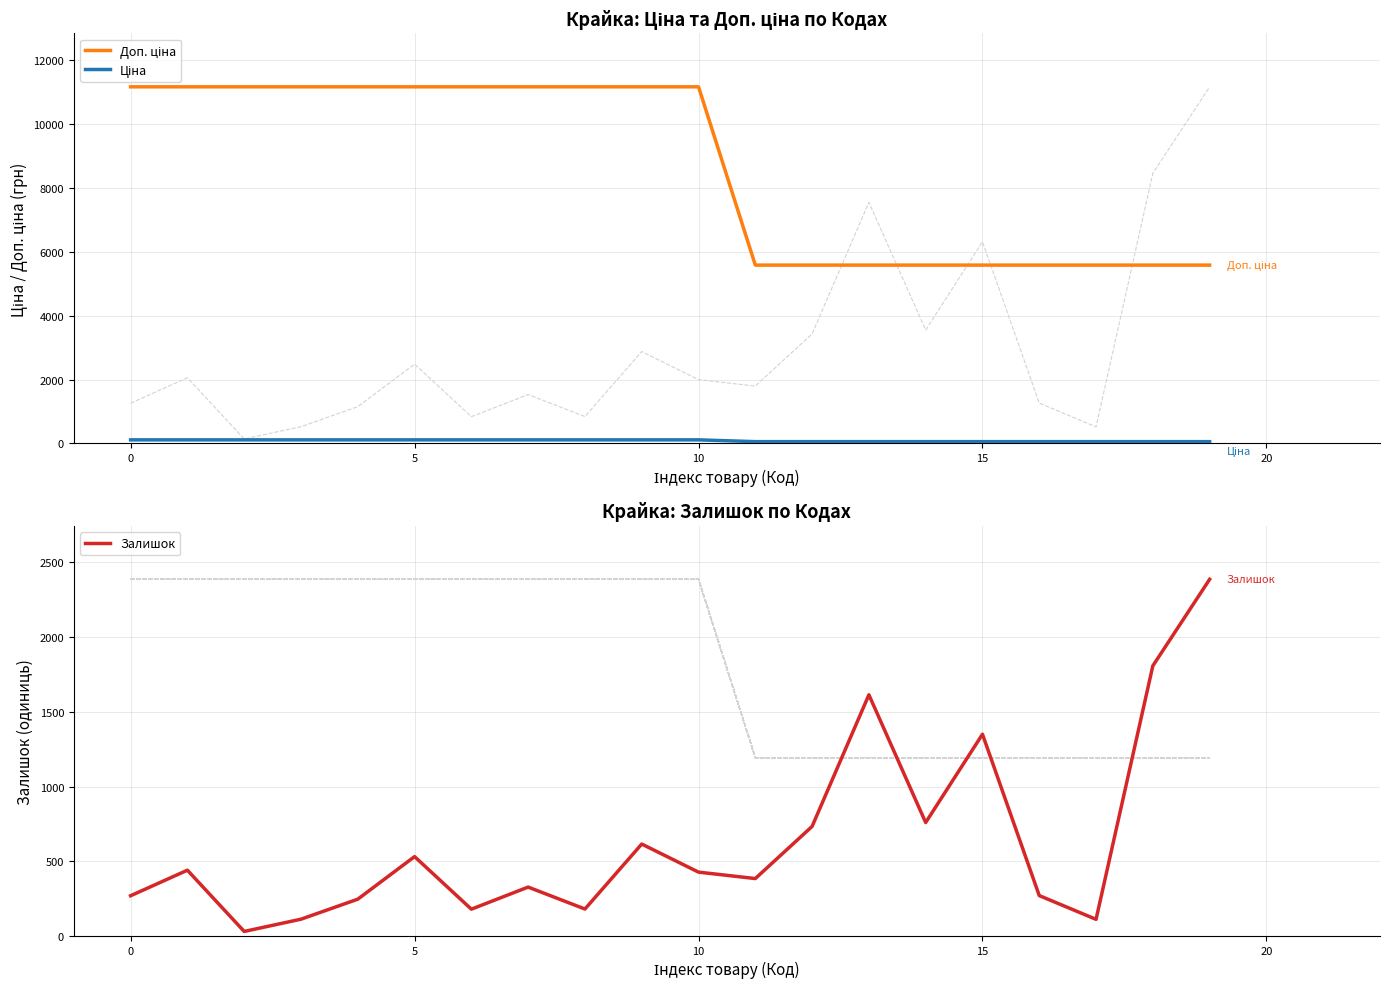

What is the label of the 16th point from the left?

15